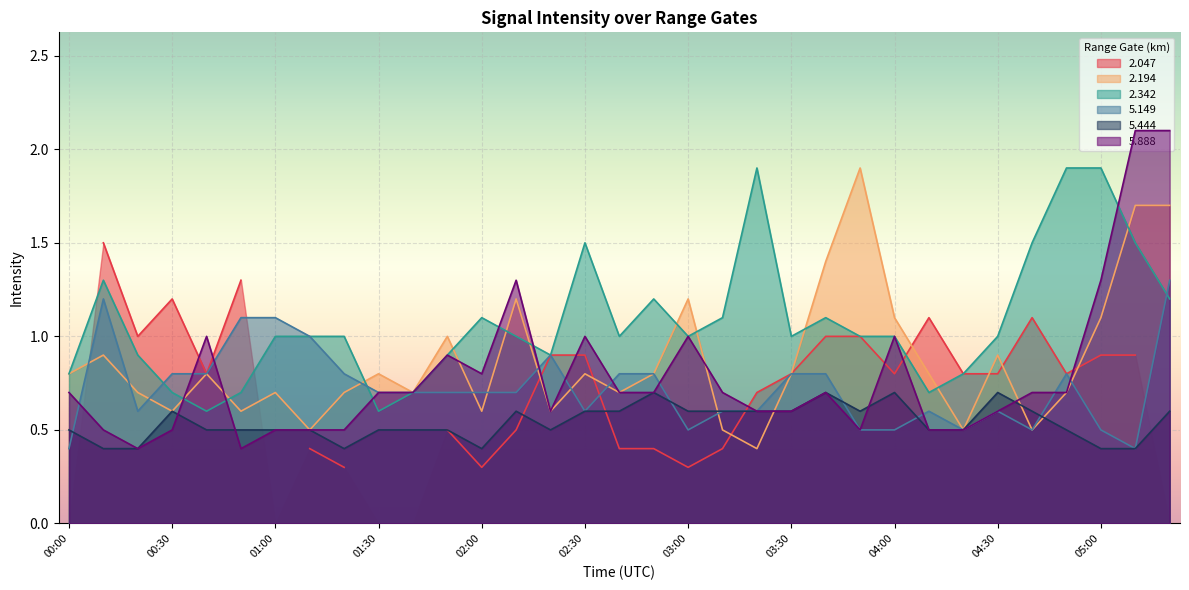

What is the minimum value for 5.444?

0.4